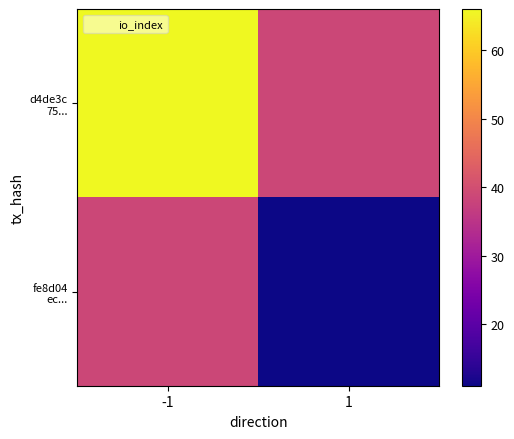

Which label corresponds to the largest value in the chart?

-1